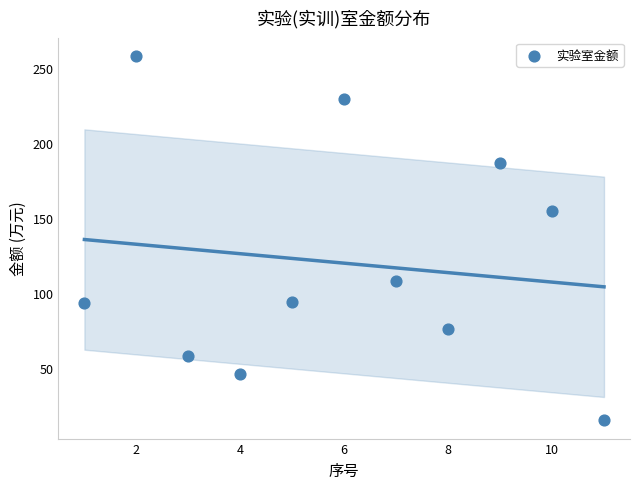

What Y value in the scatter plot is closest to 136?

154.5